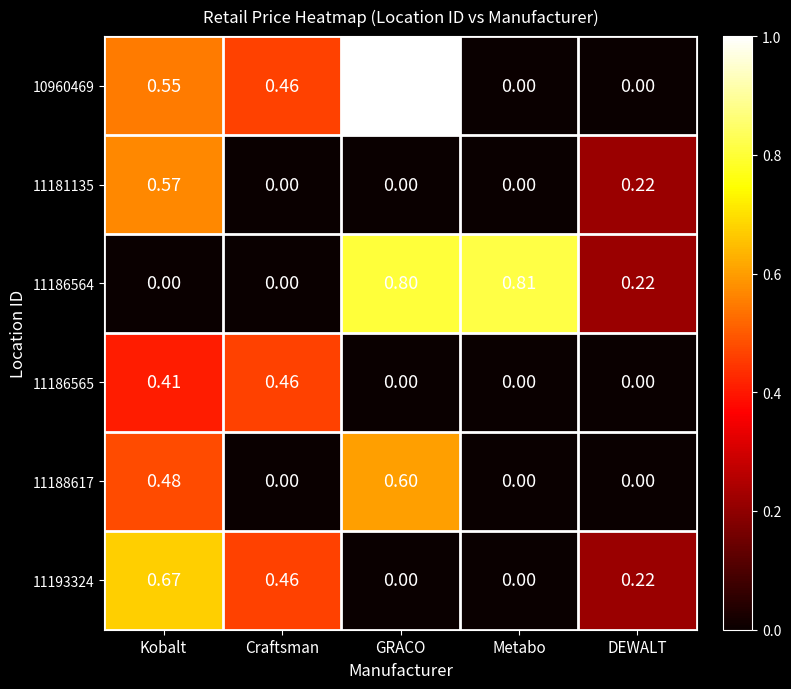

At which label does 11181135 reach its peak?

Kobalt